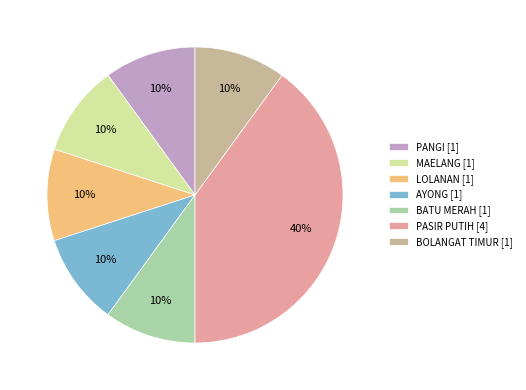

To the nearest percent, what percentage of the pie is PANGI?

10%